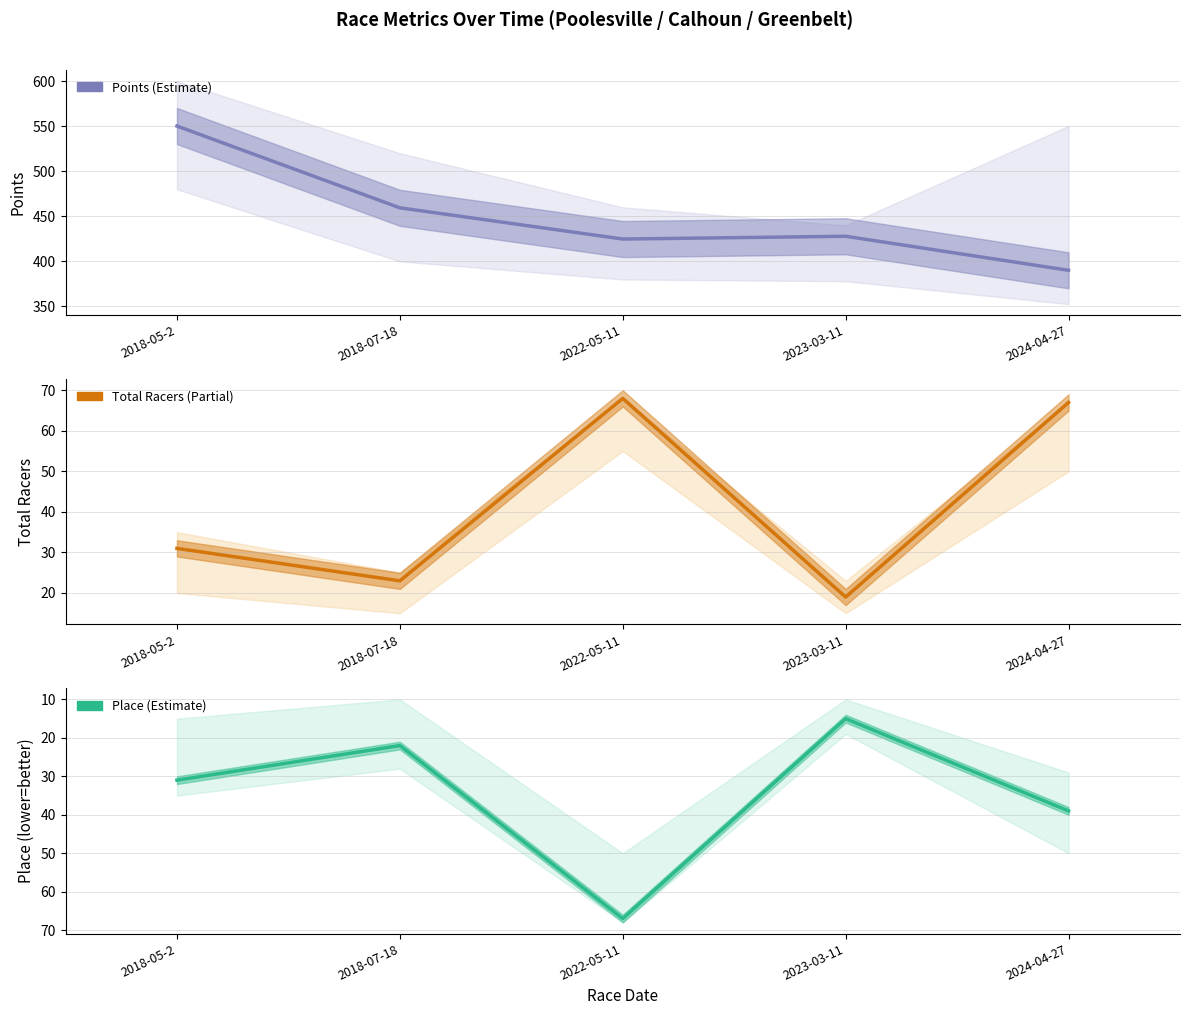

How many data points in Points are less than 427?

2